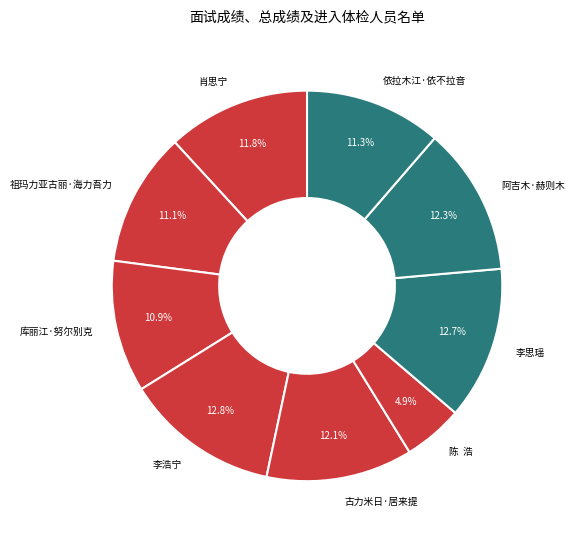

Which has a higher value, 李浩宁 or 依拉木江·依不拉音?

李浩宁